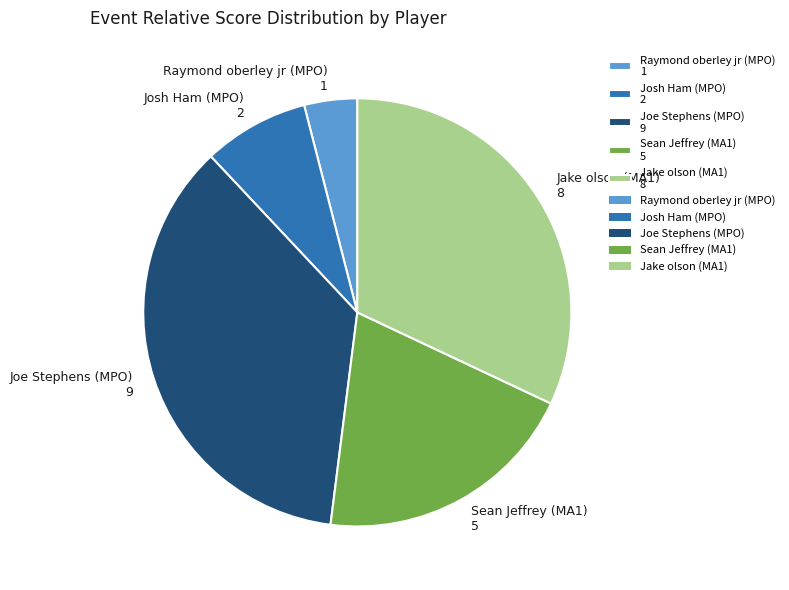

Rank the categories by value from highest to lowest.

Joe Stephens (MPO), Jake olson (MA1), Sean Jeffrey (MA1), Josh Ham (MPO), Raymond oberley jr (MPO)